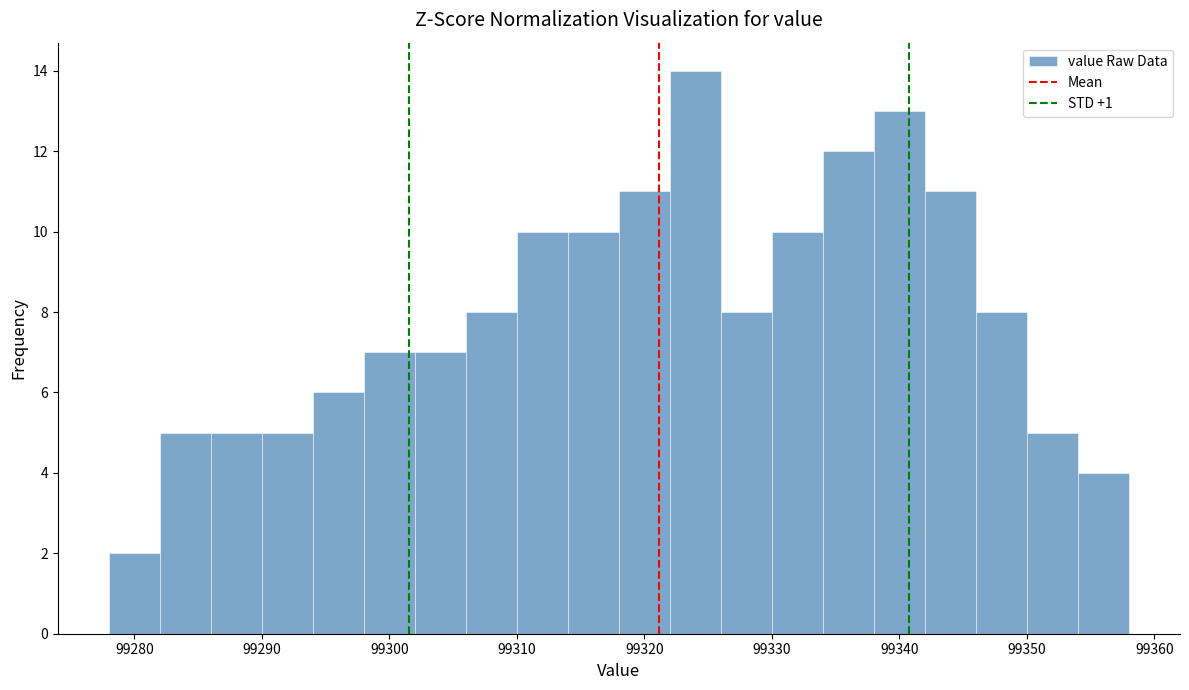

Which range on the x-axis has the tallest bar?

99322 to 99326